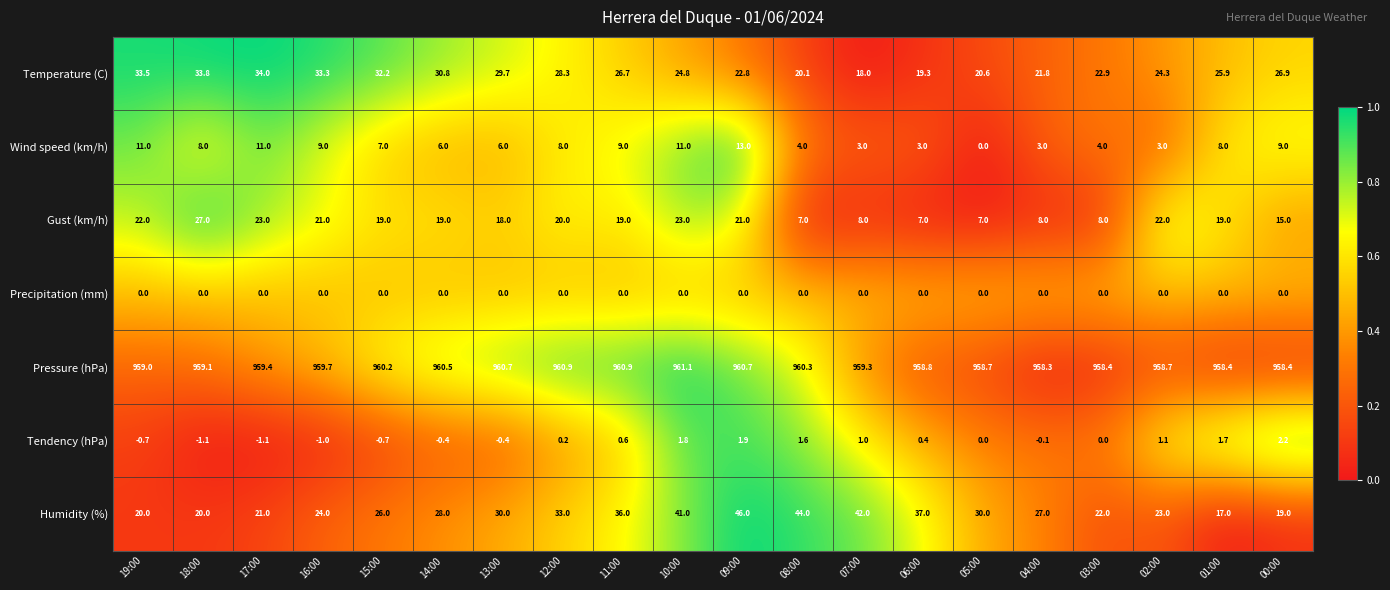

The value of Temperature (C) at 10:00 is 7.3. True or false?

False